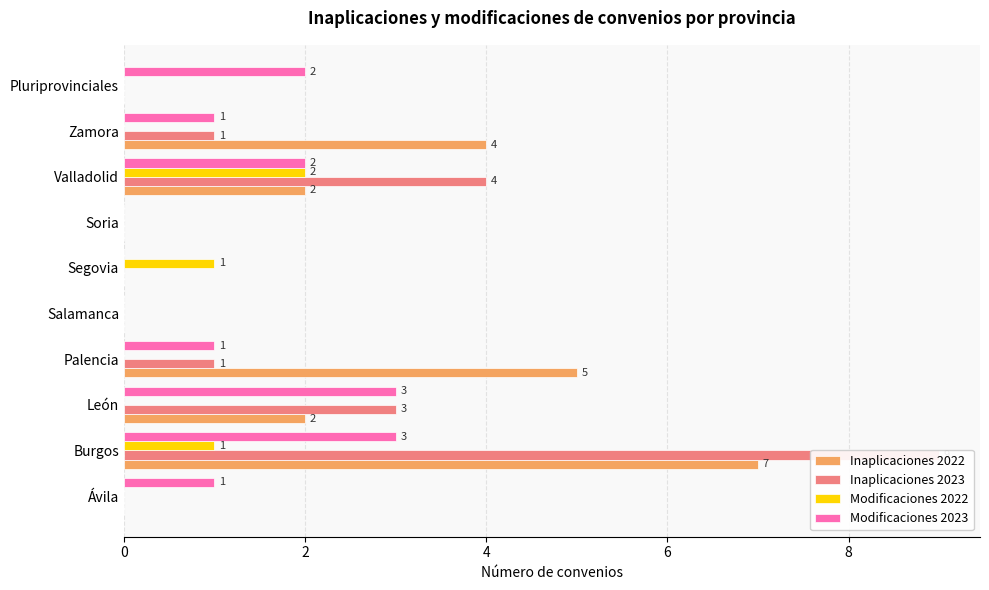

What are all the series names shown in the legend?

Inaplicaciones 2022, Inaplicaciones 2023, Modificaciones 2022, Modificaciones 2023